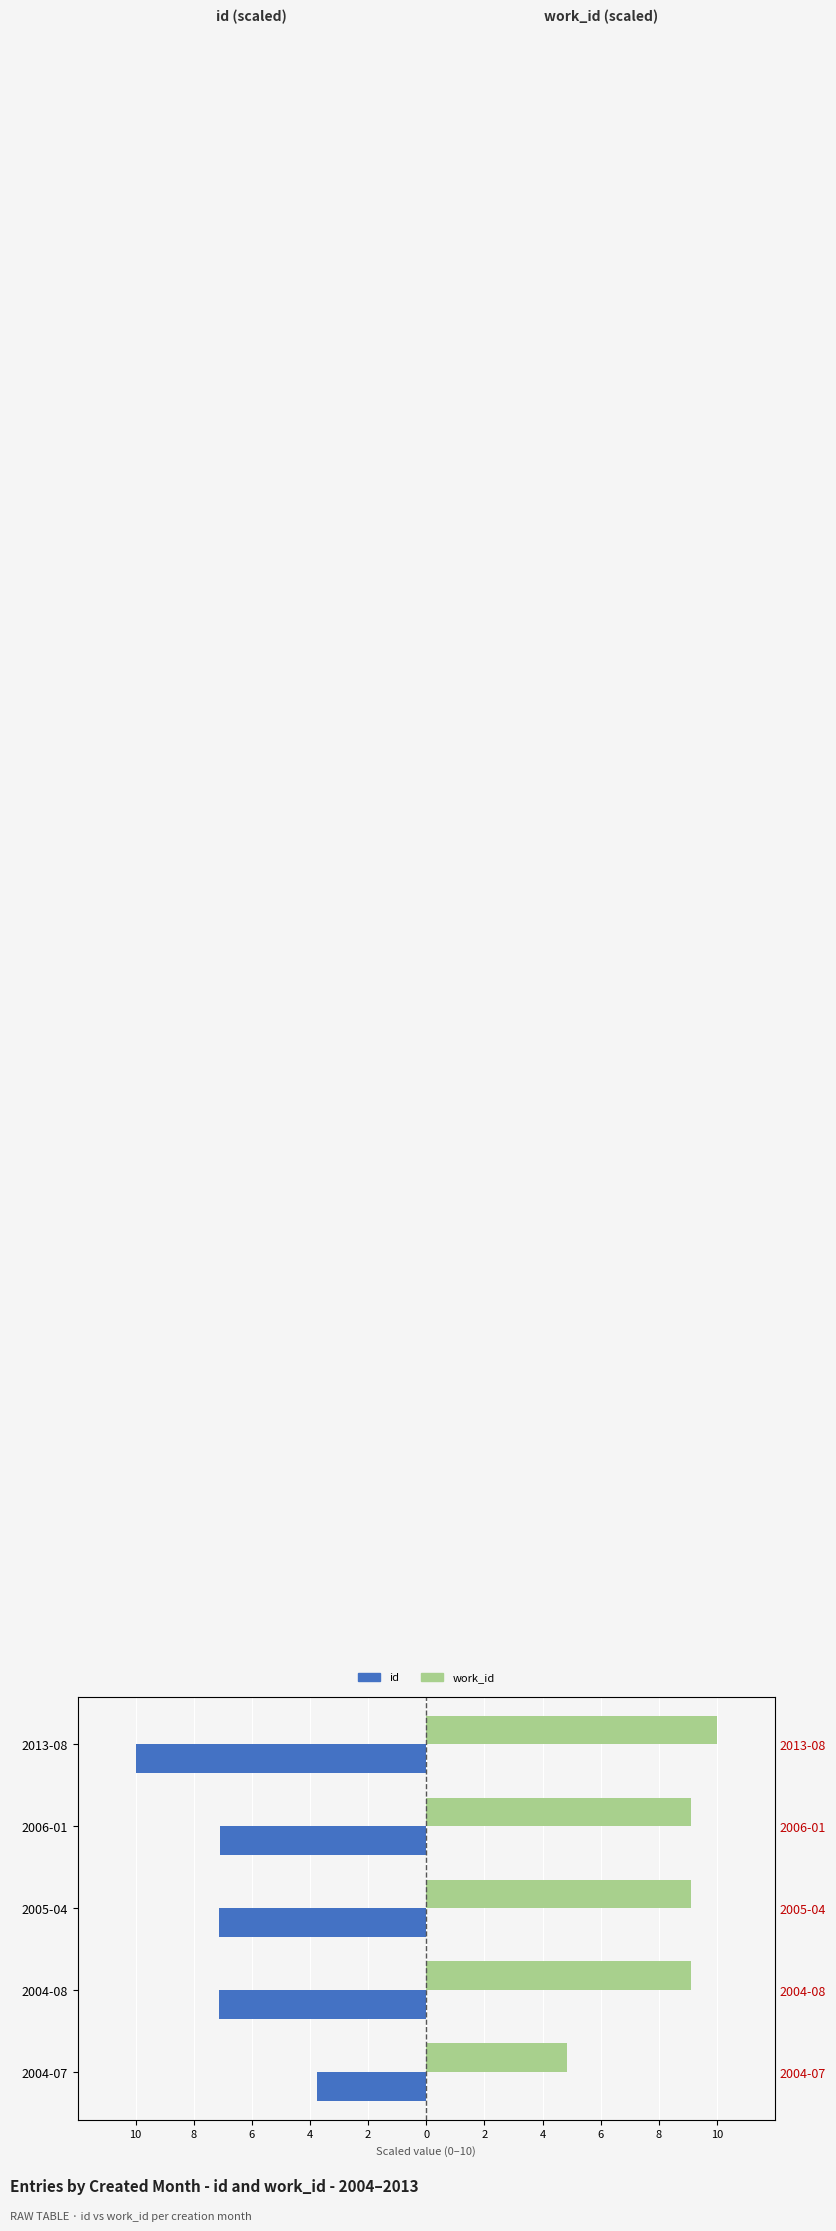

What is the total value across all series at 2006-01?

2.0